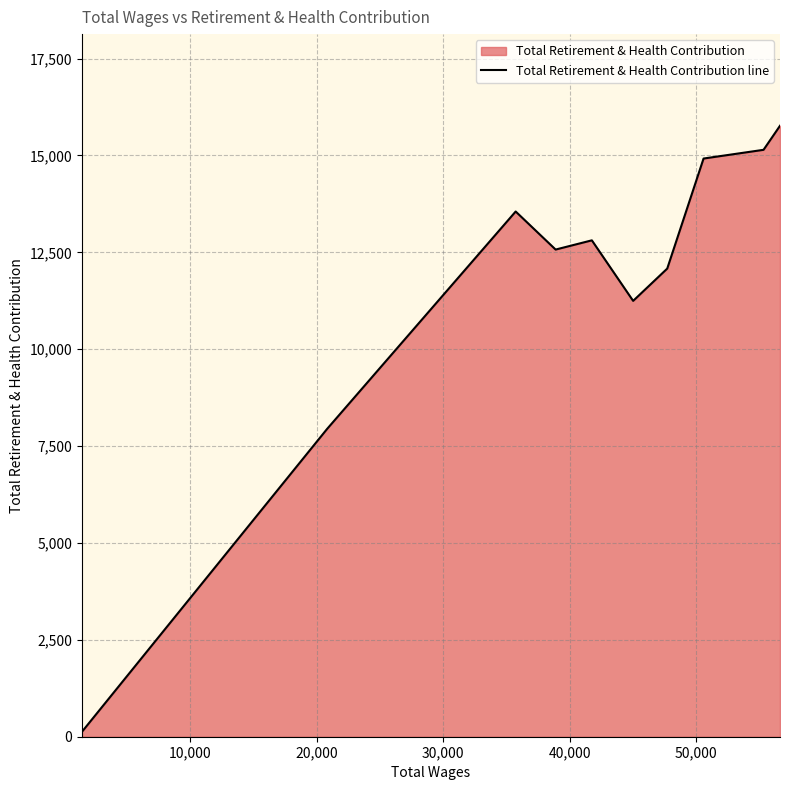

What is the difference between the maximum and minimum values?

15641